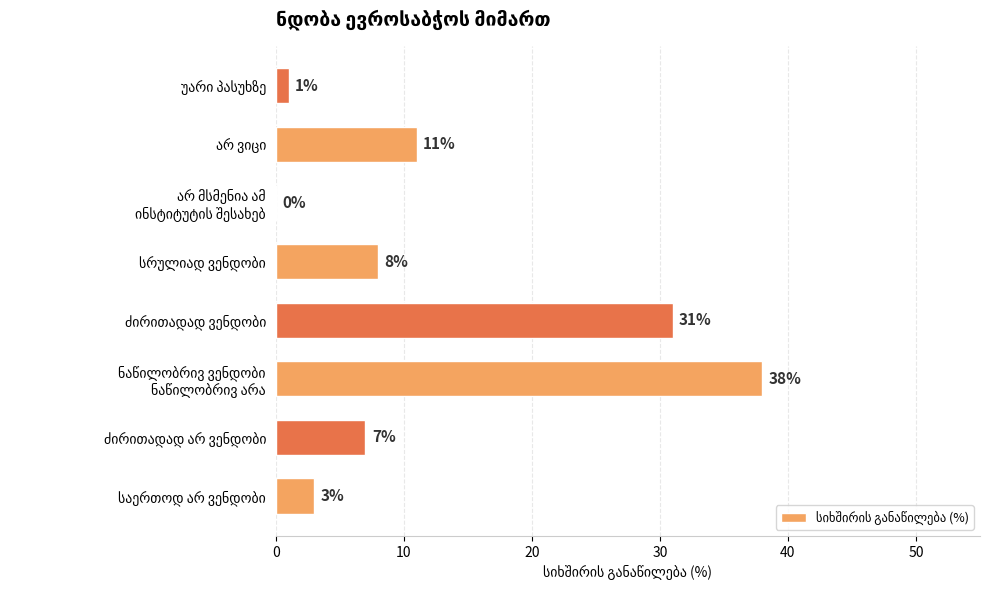

What is the sum of all values?

99